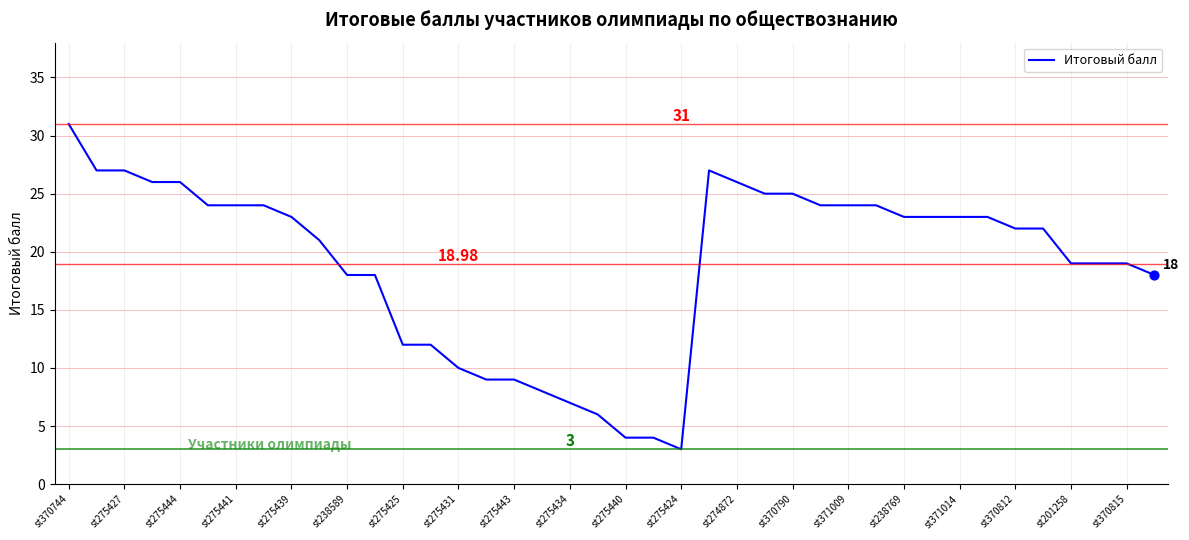

What is the difference between the maximum and minimum values?

28